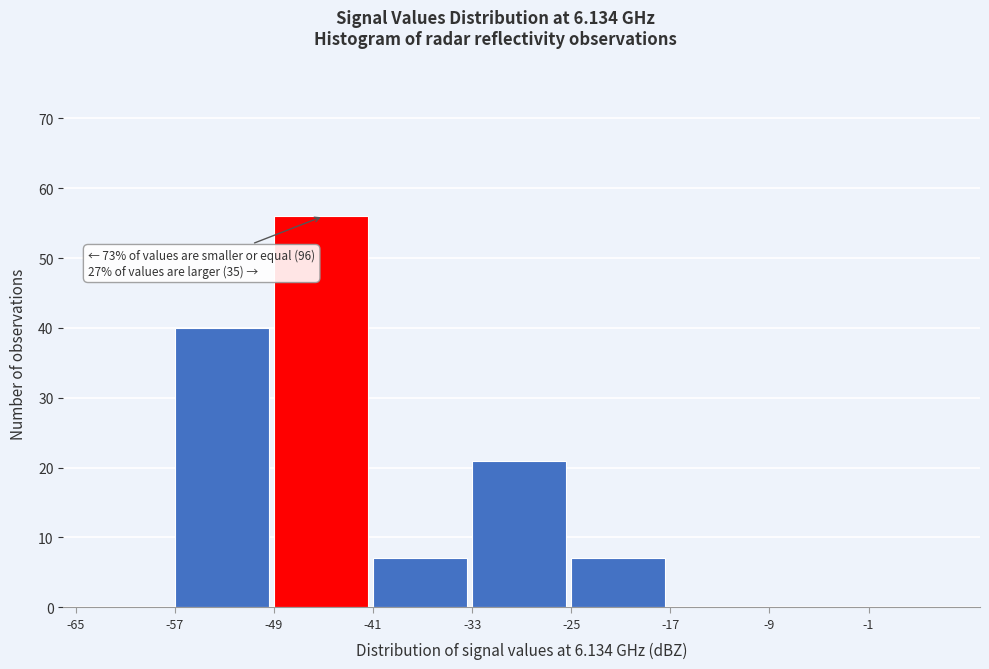

Over which range of the x-axis is the bar tallest?

-49 to -41